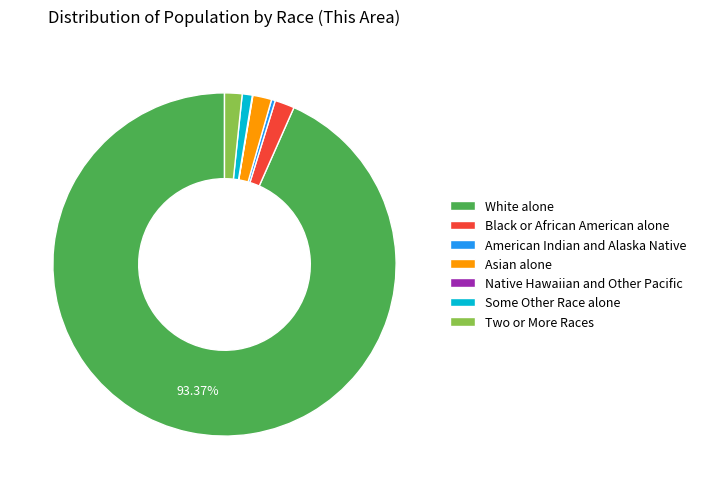

Combined, do Two or More Races and White alone account for over 50%?

Yes